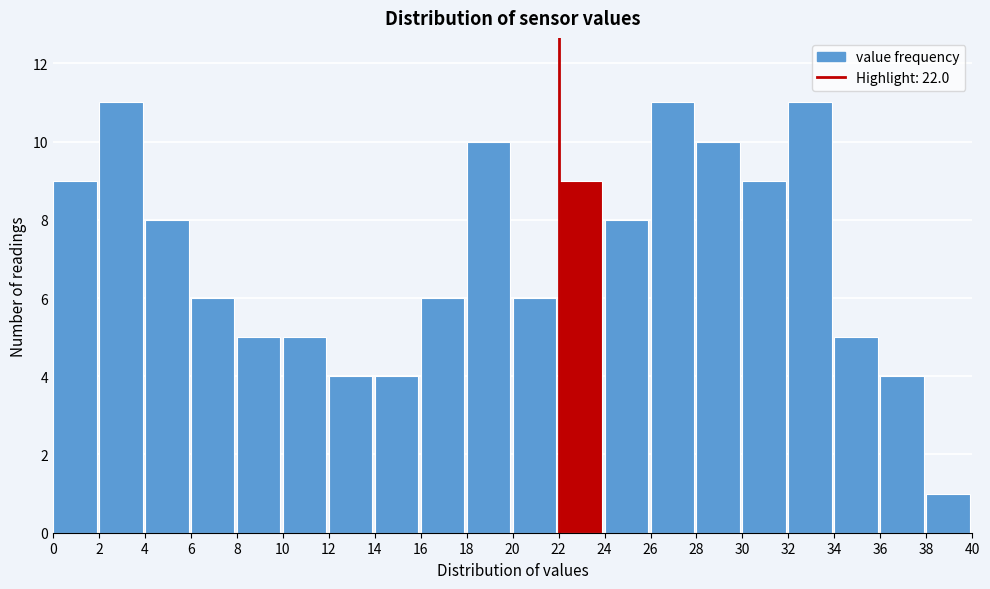

What is the height of the bar covering 10 to 12 on the x-axis? The values are not printed on the chart, so give them approximately, as read against the axis.

5